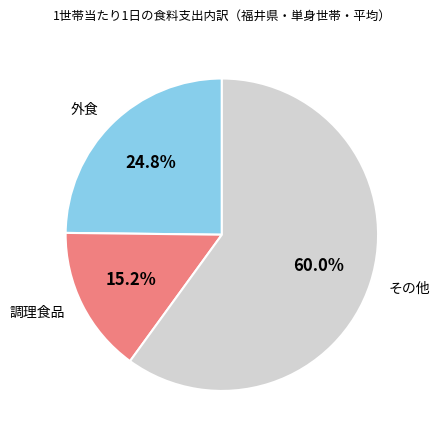

Combined, do その他 and 調理食品 account for over 50%?

Yes